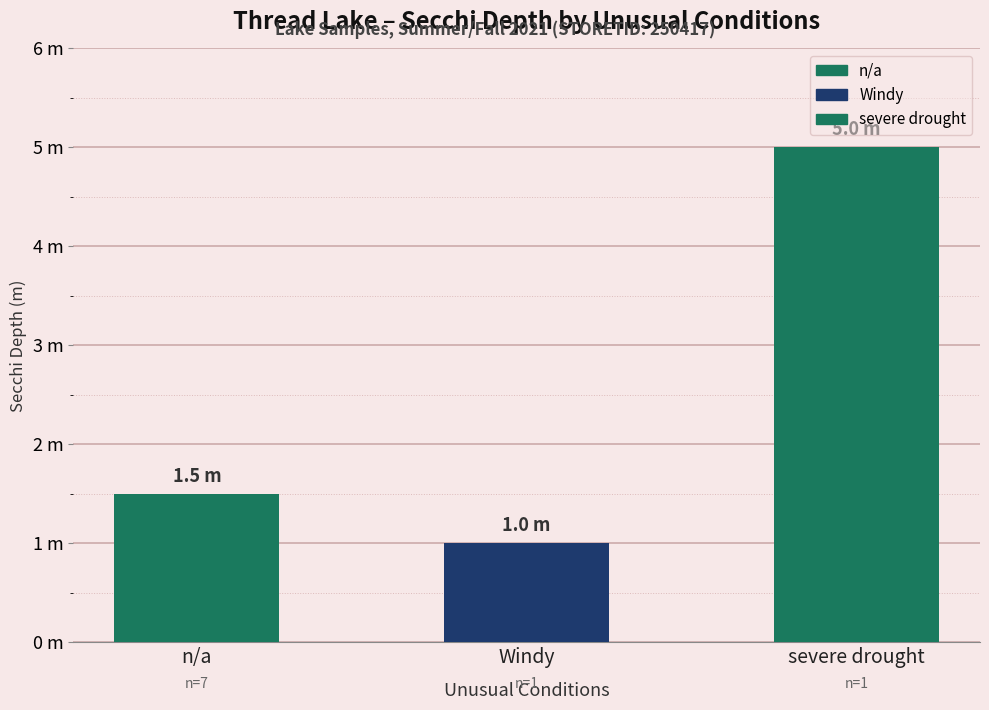

Reading left to right, extract all data points from this chart.

1.5	1.0	5.0